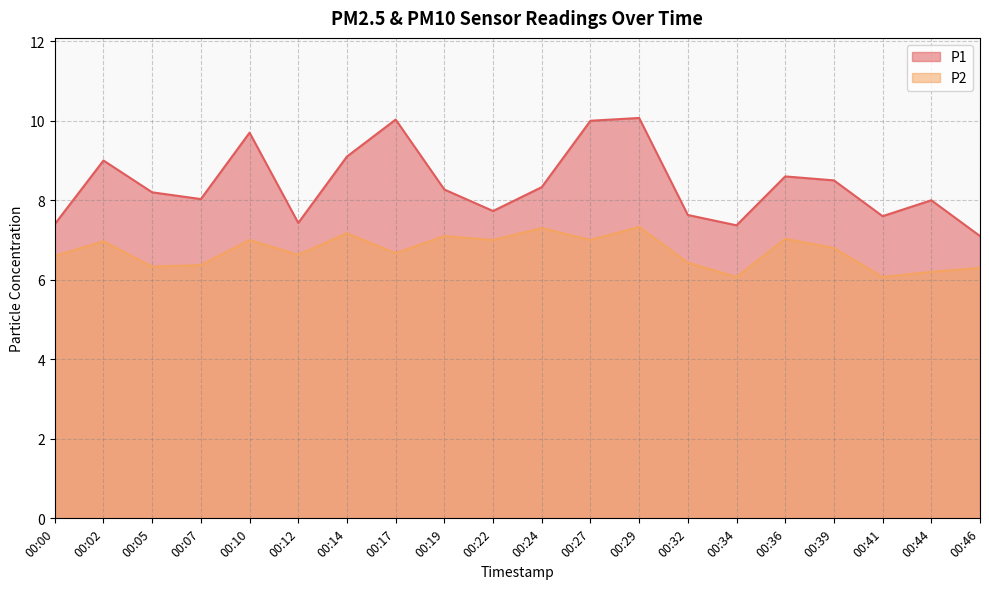

Reading left to right, list all the values displayed in this chart.

P1: 00:00=7.4	00:02=9.0	00:05=8.2	00:07=8.0	00:10=9.7	00:12=7.4	00:14=9.1	00:17=10.0	00:19=8.3	00:22=7.7	00:24=8.3	00:27=10.0	00:29=10.1	00:32=7.6	00:34=7.4	00:36=8.6	00:39=8.5	00:41=7.6	00:44=8.0	00:46=7.1
P2: 00:00=6.6	00:02=7.0	00:05=6.3	00:07=6.4	00:10=7.0	00:12=6.6	00:14=7.2	00:17=6.7	00:19=7.1	00:22=7.0	00:24=7.3	00:27=7.0	00:29=7.3	00:32=6.4	00:34=6.1	00:36=7.0	00:39=6.8	00:41=6.1	00:44=6.2	00:46=6.3